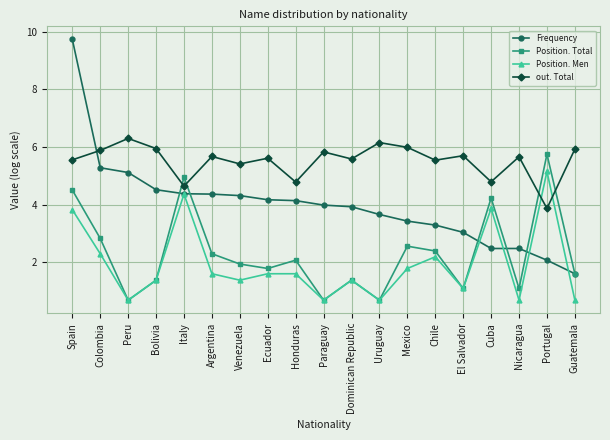

How many data points in out. Total are less than 5?

4